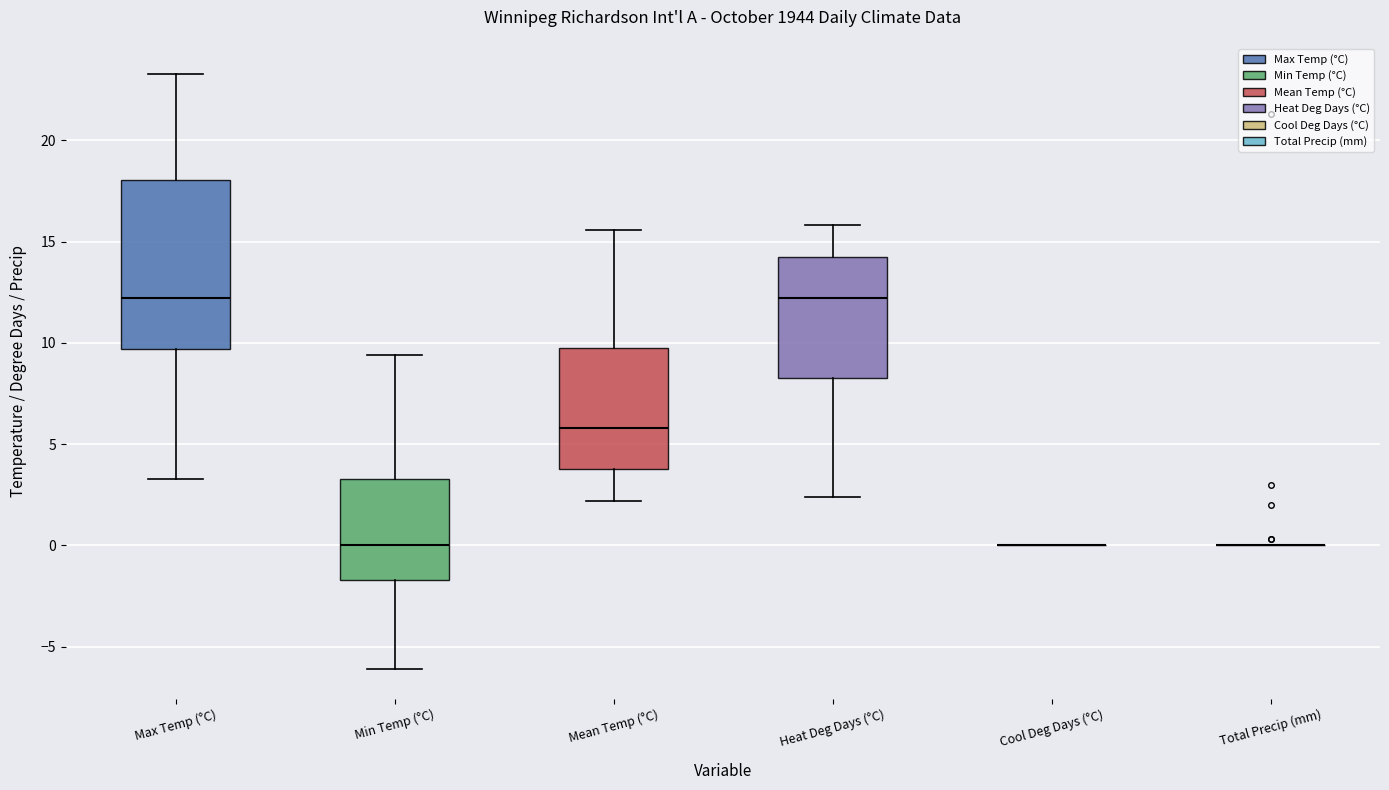

Comparing the boxes themselves (not the whiskers), which one is the tallest?

Max Temp (°C)